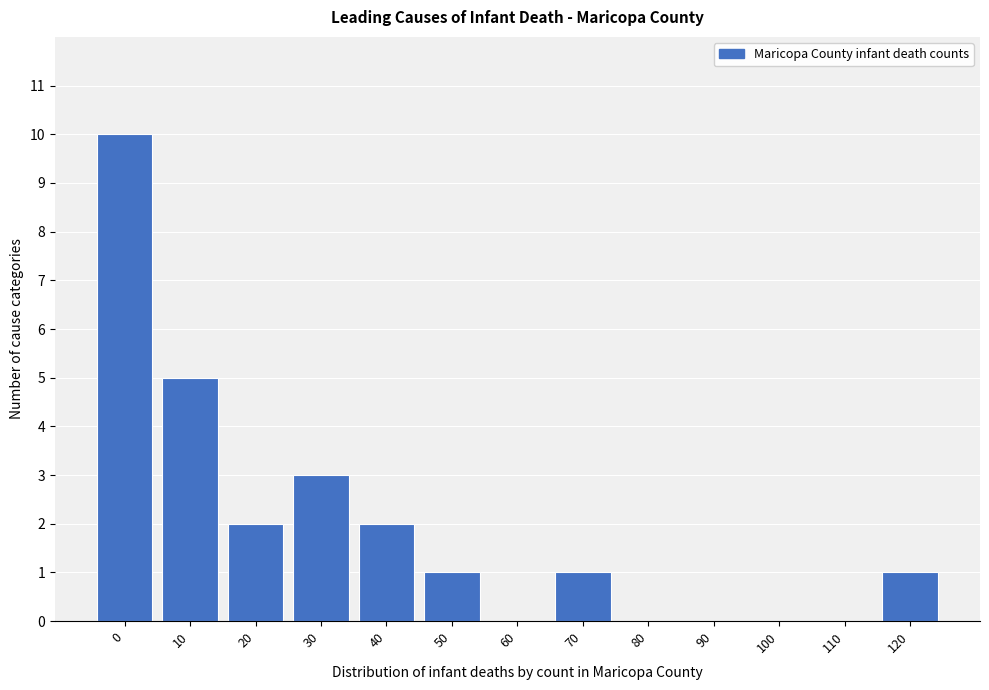

Reading left to right, extract all data points from this chart.

0=10	10=5	20=2	30=3	40=2	50=1	60=0	70=1	80=0	90=0	100=0	110=0	120=1